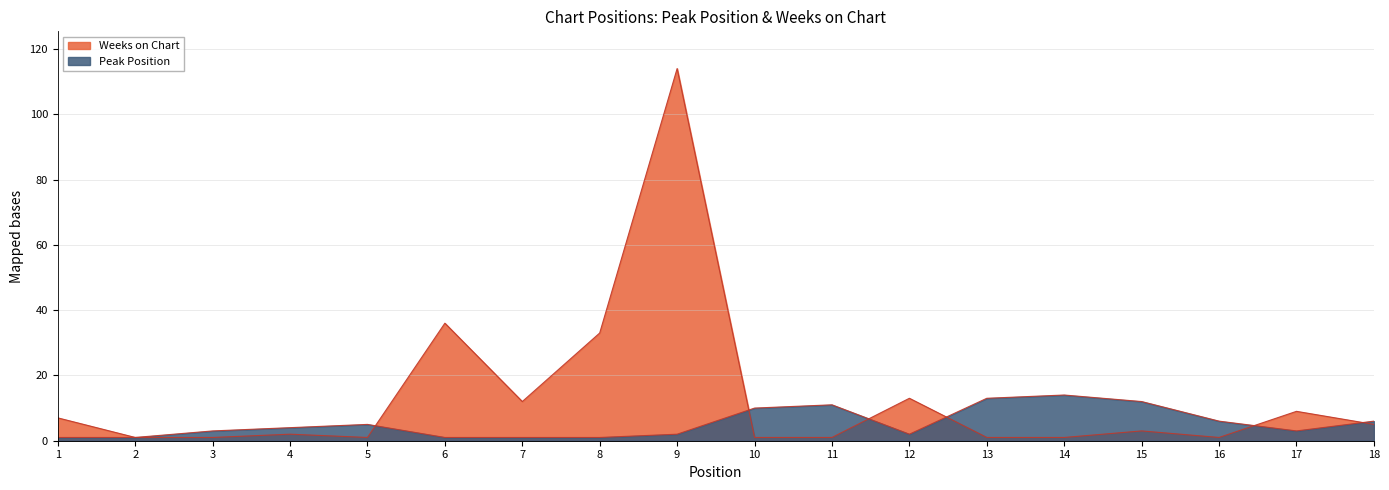

What is the difference between the highest and lowest values at 18?

1